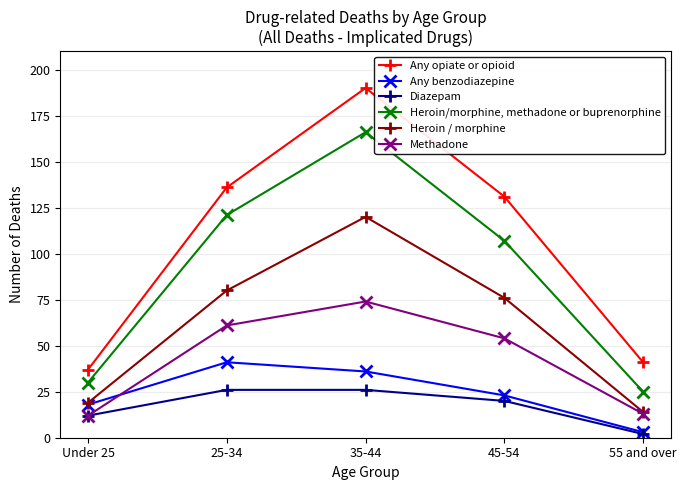

What is the highest value of the Heroin/morphine, methadone or buprenorphine series?

166